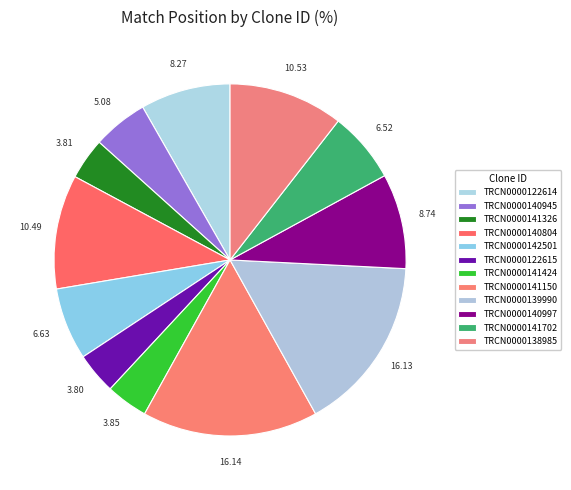

Does any single category account for the majority?

No